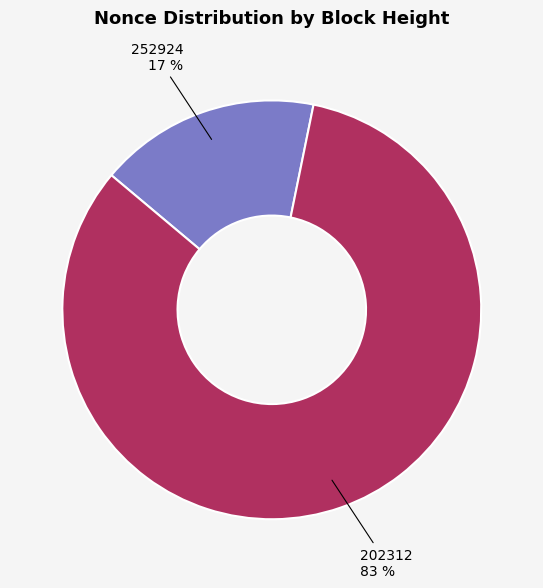

To the nearest percent, what percentage of the pie is 202312?

83%